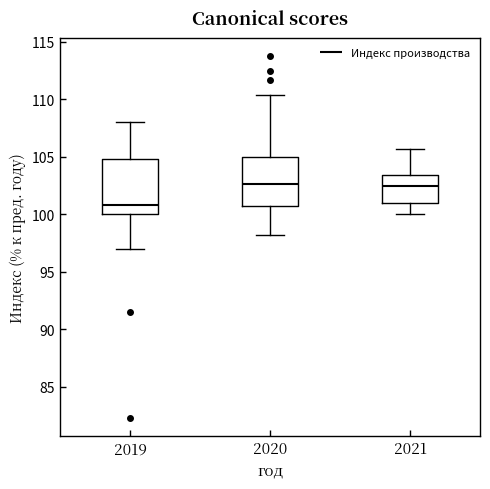

Which box is the tallest, from its lower edge to its upper edge?

2019